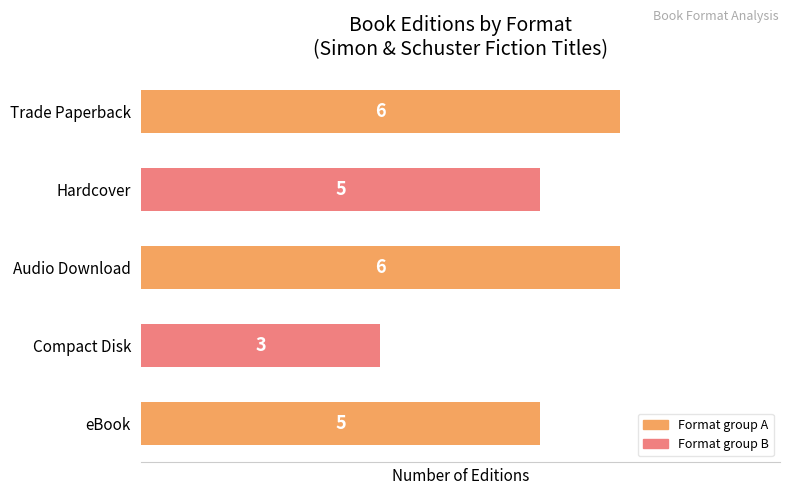

Between Trade Paperback and Compact Disk, which is larger?

Trade Paperback